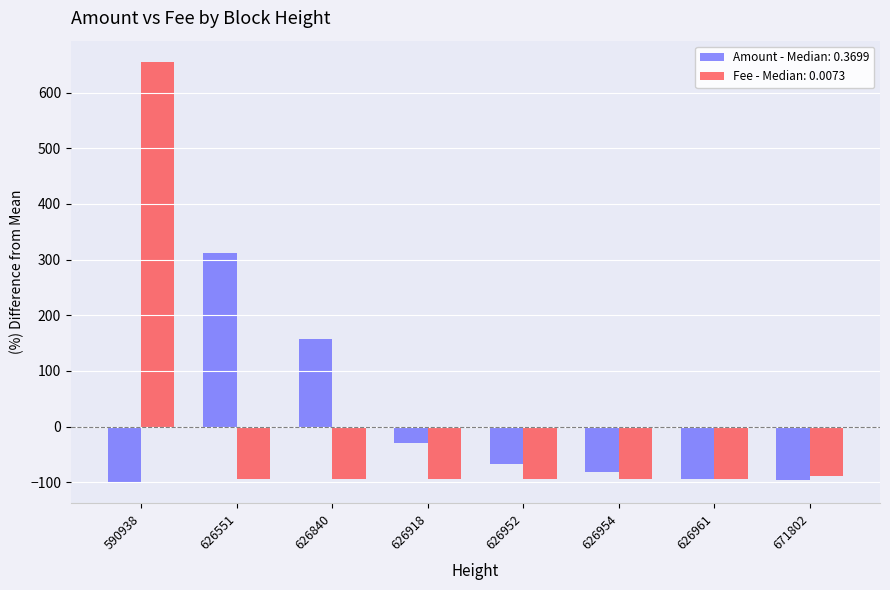

How many data points does each series have?

8